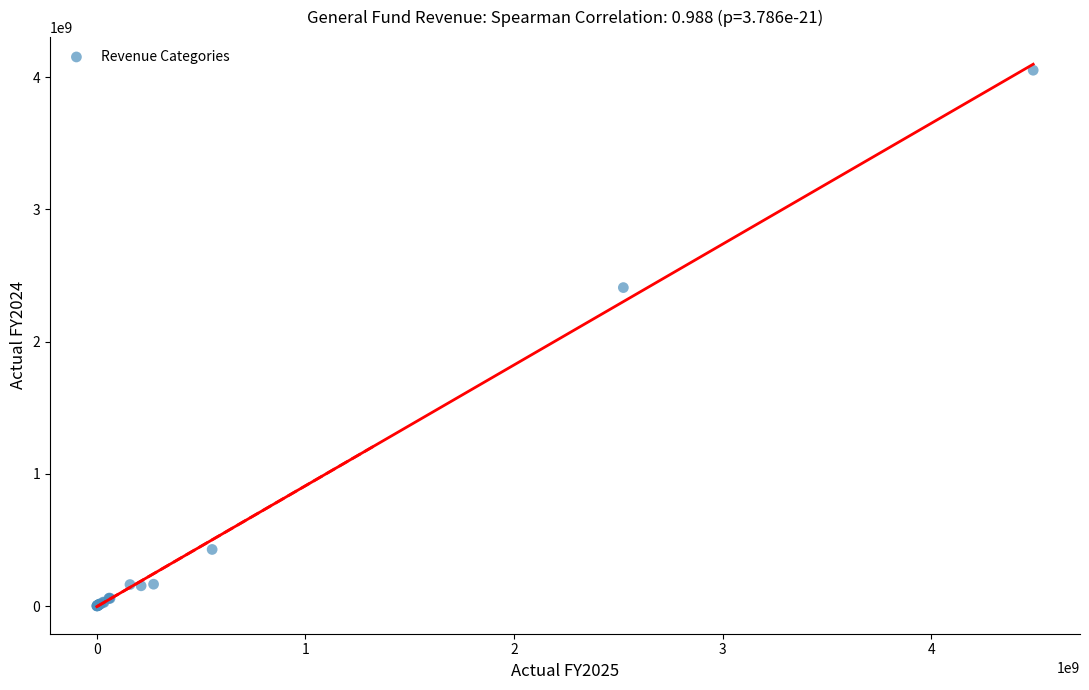

What Y value in the scatter plot is closest to 2027353605?

2409130534.1